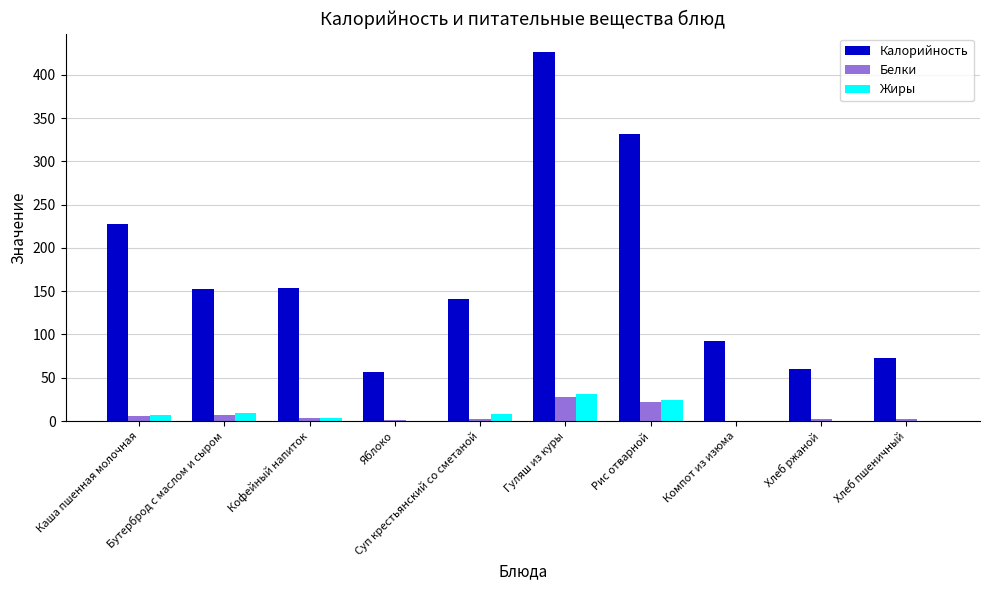

What is the maximum value for Жиры?

31.1